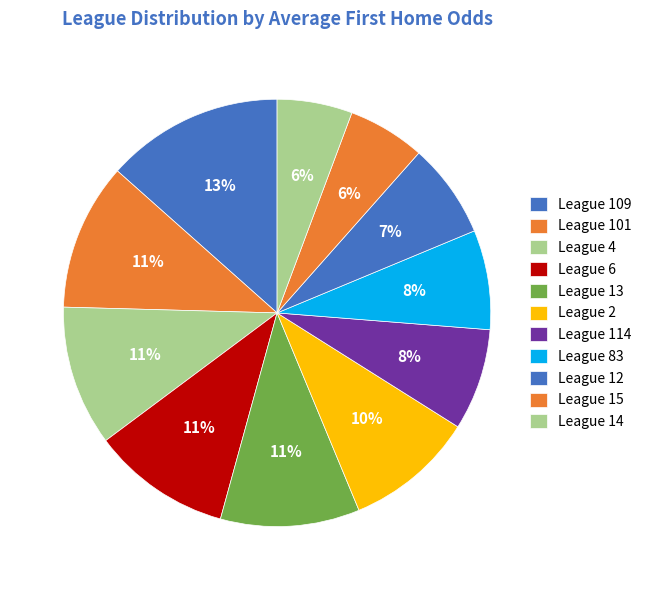

Is there a majority slice in this chart?

No